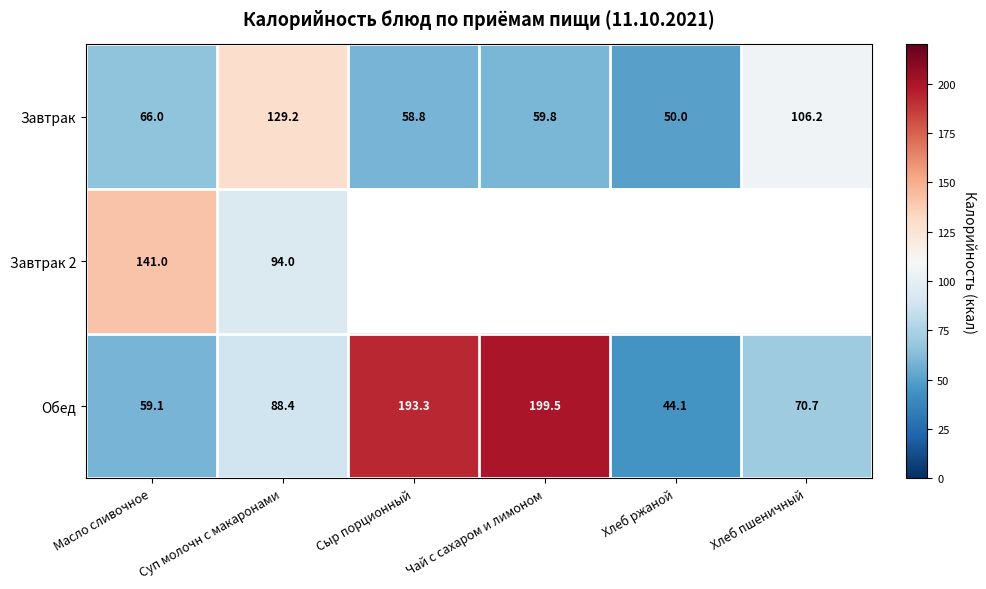

Rank the series at Масло сливочное from lowest to highest value.

Обед, Завтрак, Завтрак 2